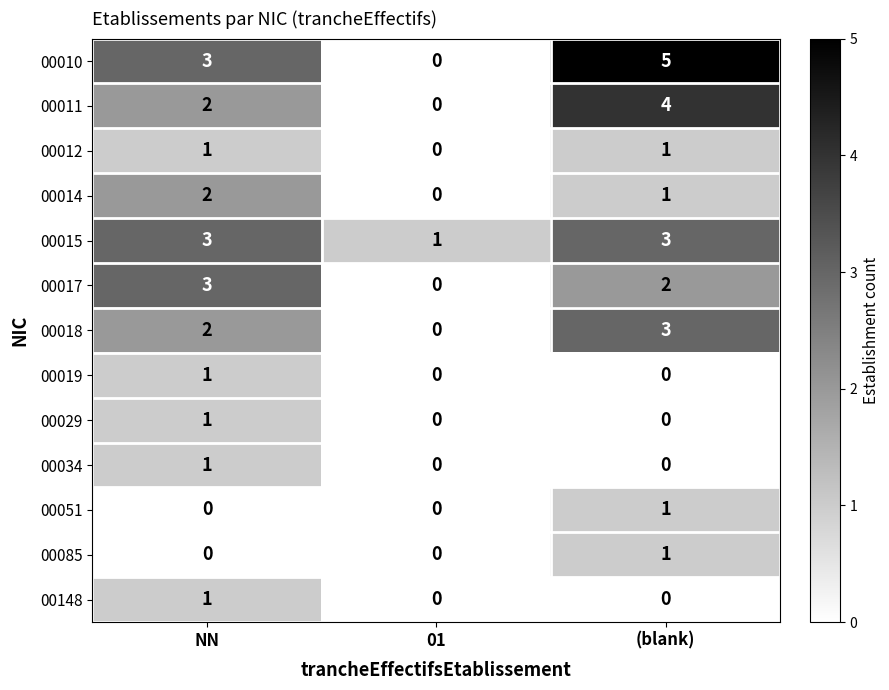

True or false: 00010 has a value of 0 at 01.

True